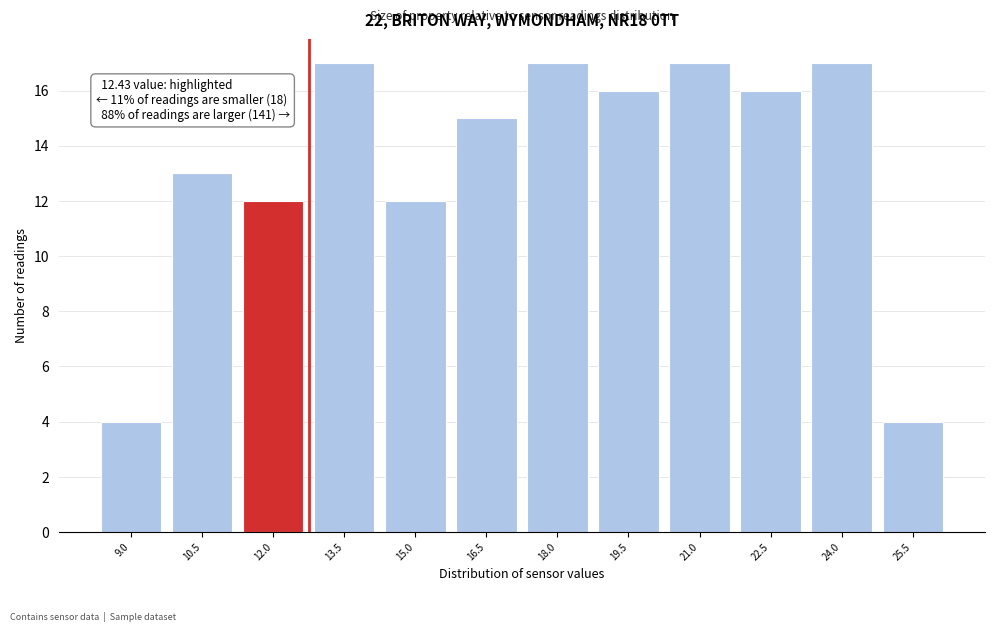

Reading left to right, list all the values displayed in this chart.

9.0=4	10.5=13	12.0=12	13.5=17	15.0=12	16.5=15	18.0=17	19.5=16	21.0=17	22.5=16	24.0=17	25.5=4